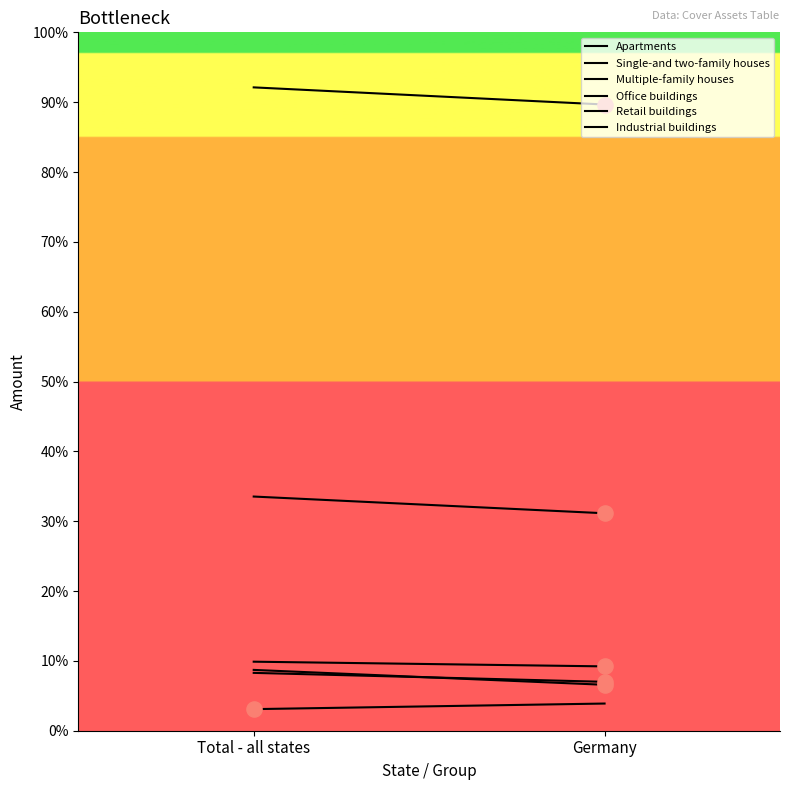

Which series reaches the maximum Y coordinate?

Multiple-family houses